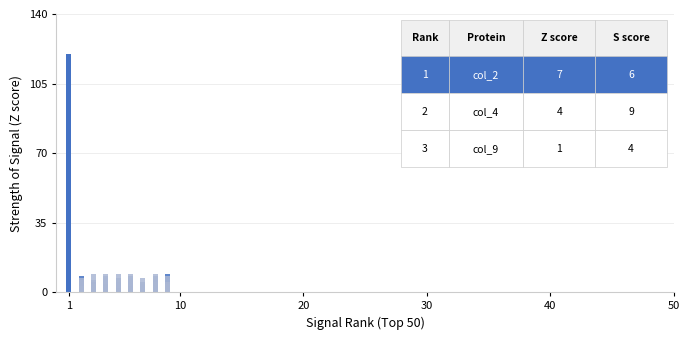

True or false: col_8 has a value of 2 at 10.

False